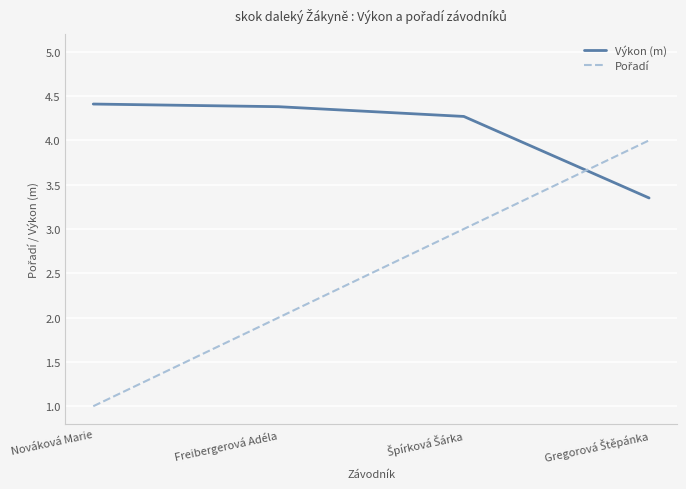

Which category has the lowest value across all series?

Nováková Marie